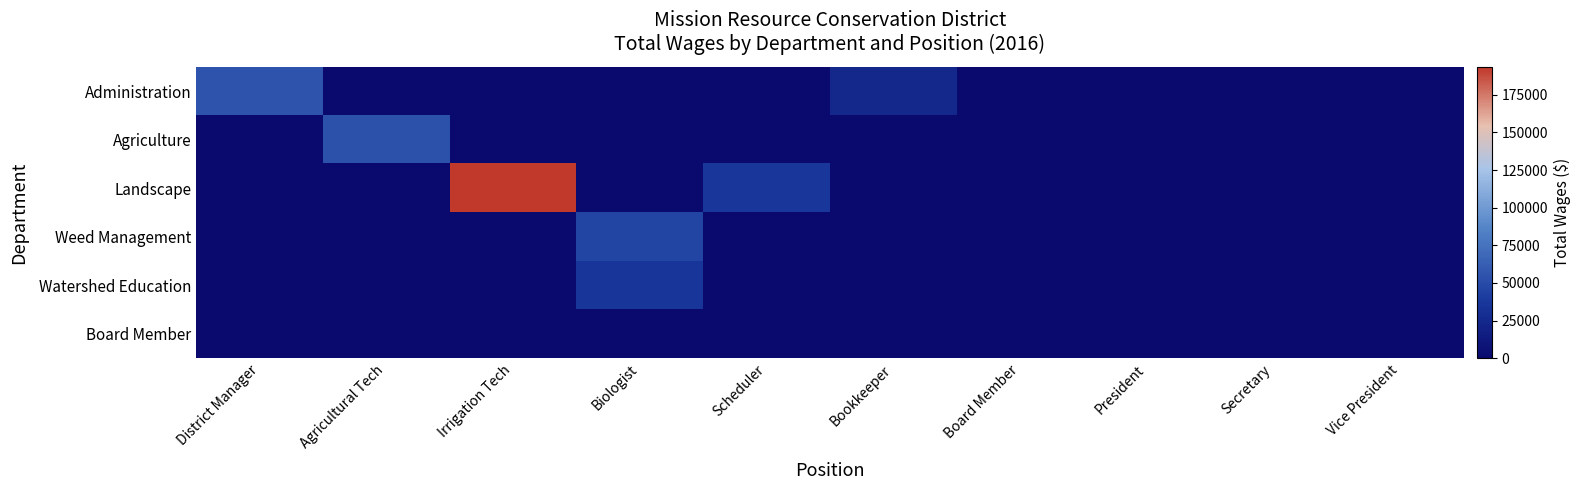

How many data points does each series have?

10